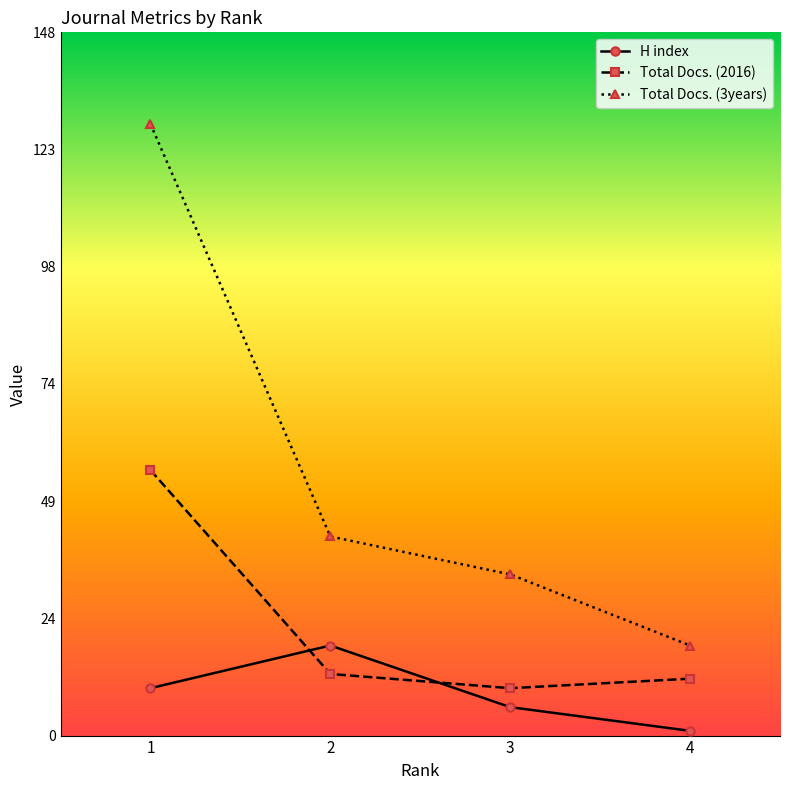

Rank the series by their average value, from highest to lowest.

Total Docs. (3years), Total Docs. (2016), H index